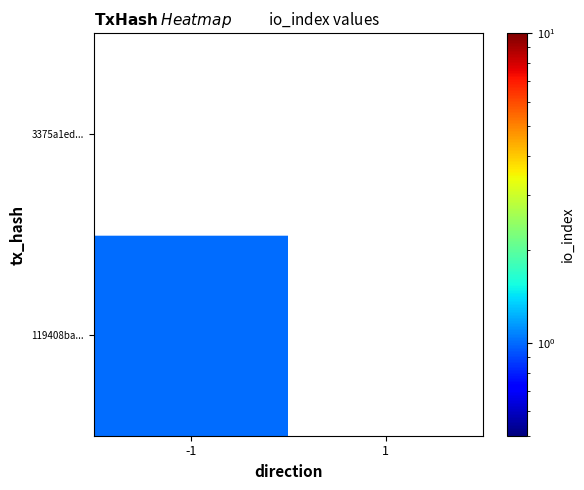

At which label does 119408ba... reach its peak?

-1